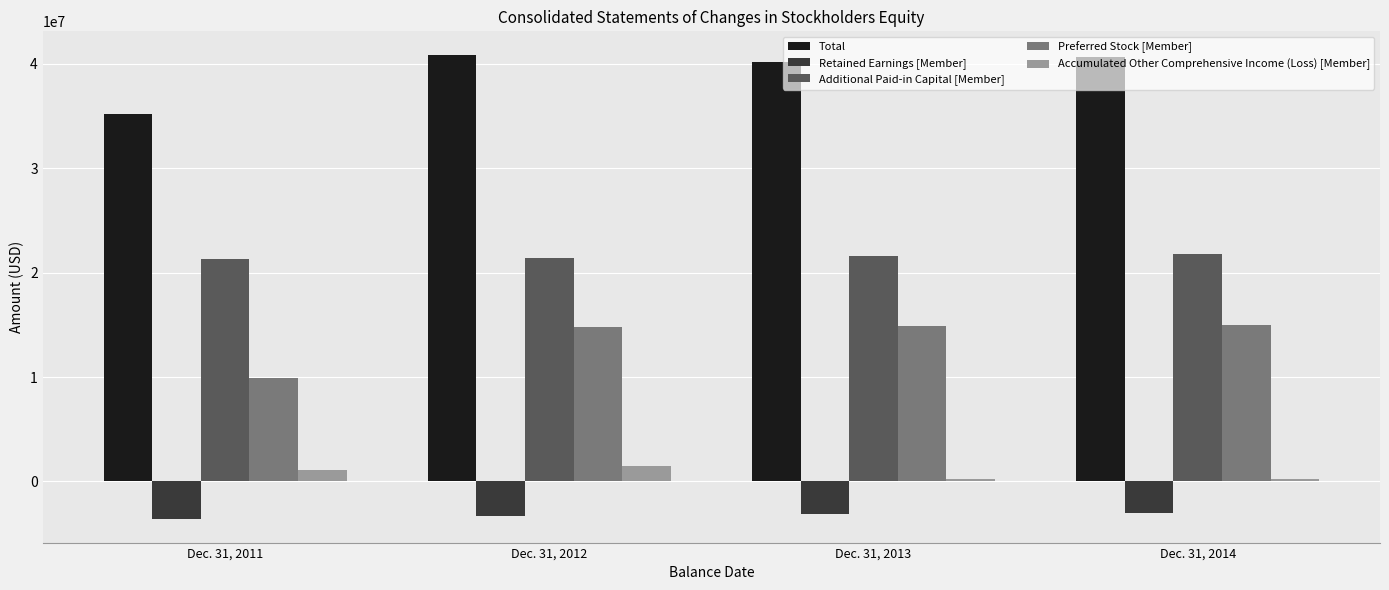

How many bars are there in each group?

5